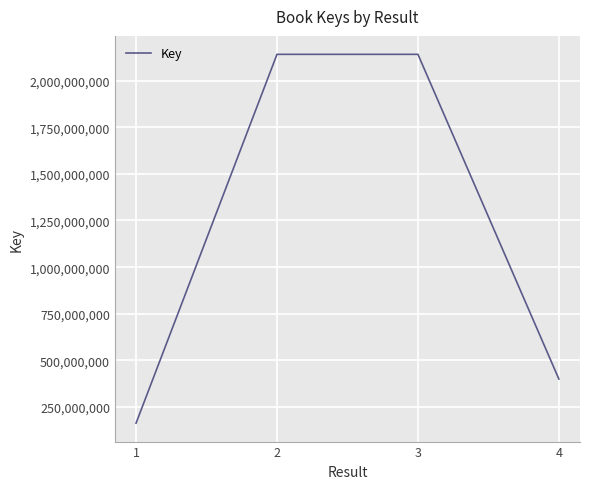

What is the change in value from 1 to 4?

+236466780